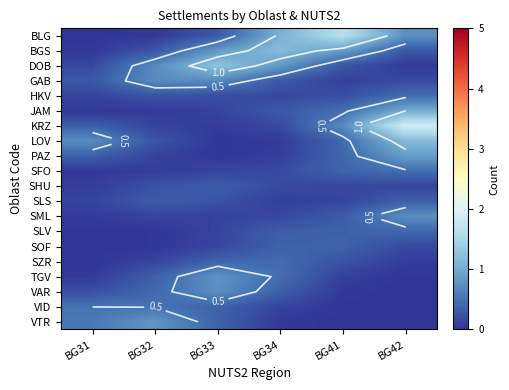

What is the average value of the SZR series?

0.2